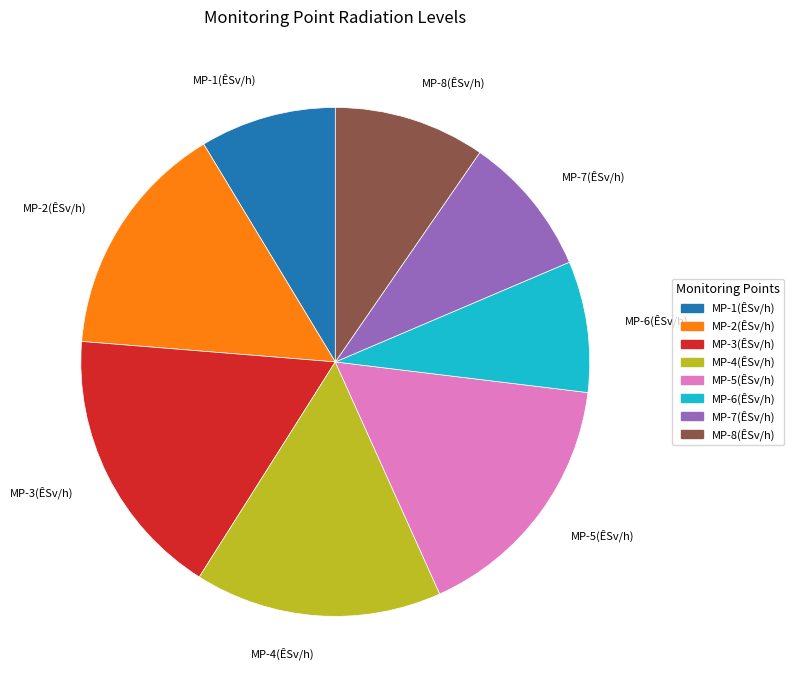

True or false: MP-4 accounts for 16% of the total.

True